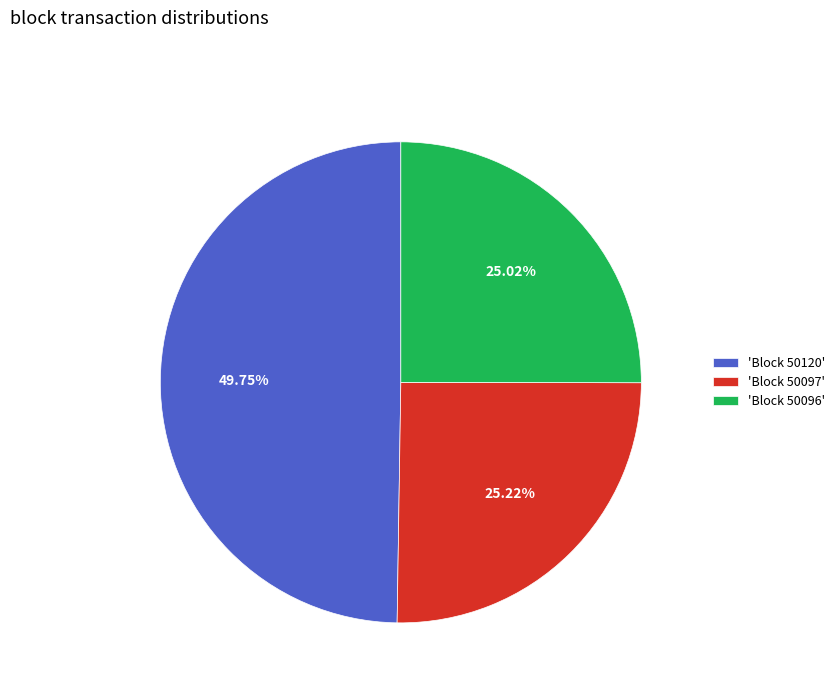

Do 'Block 50097' and 'Block 50096' together represent more than half of the pie?

Yes